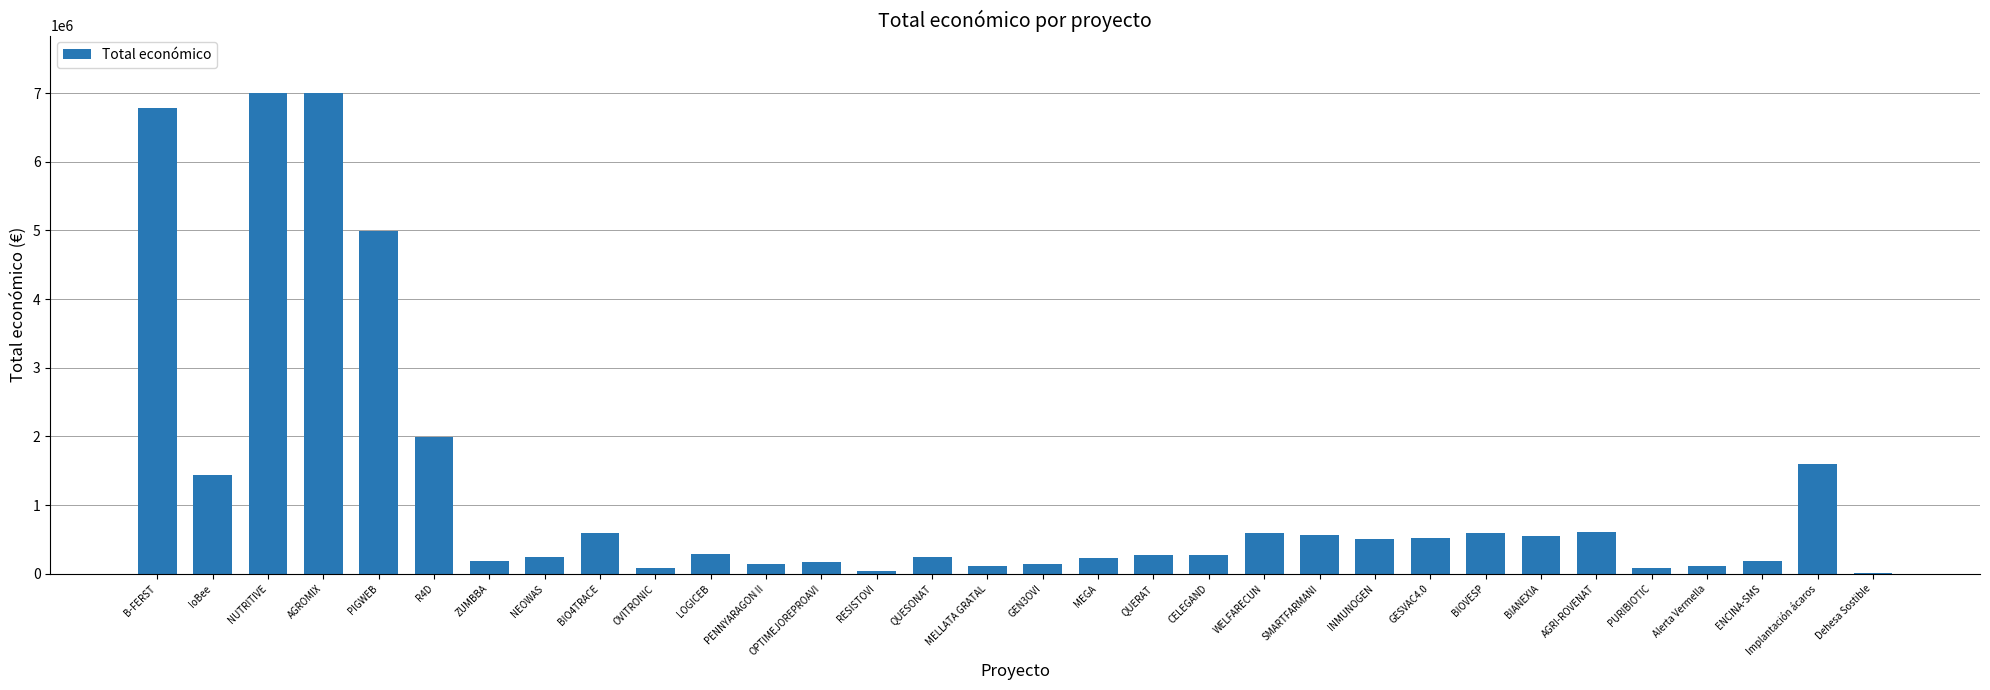

What is the greatest value displayed?

6999254